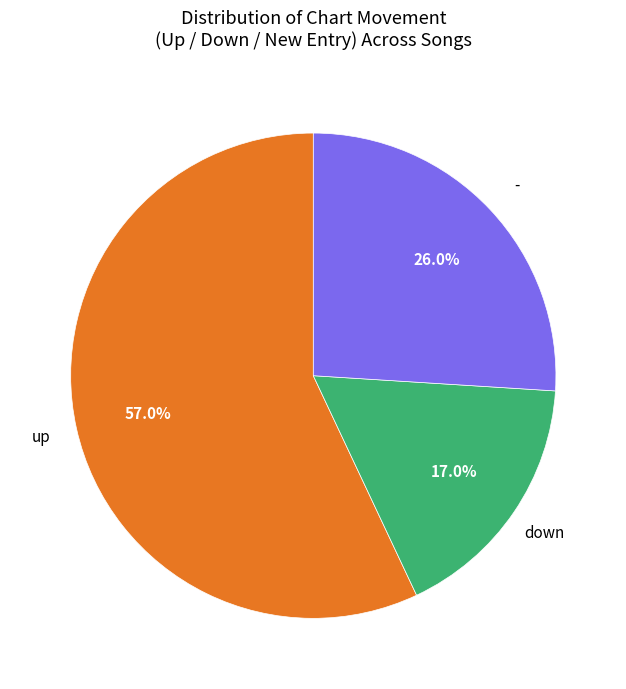

Is there a majority slice in this chart?

Yes